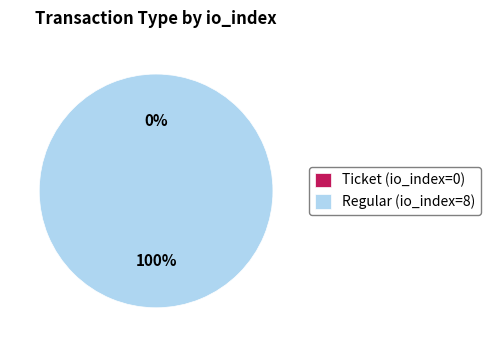

To the nearest percent, what is the average slice percentage?

50%